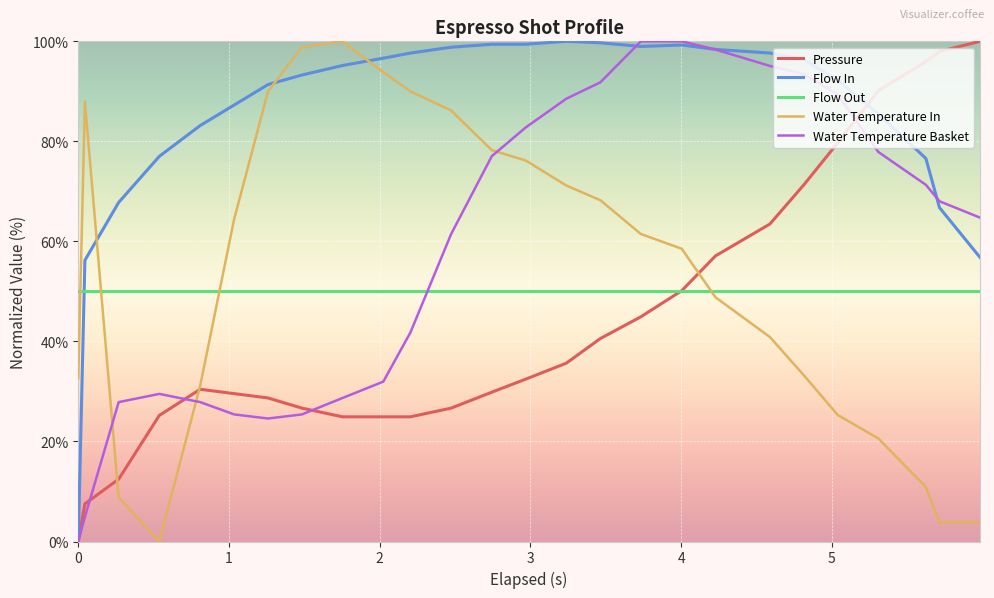

Which series has the largest total across all categories?

Flow In